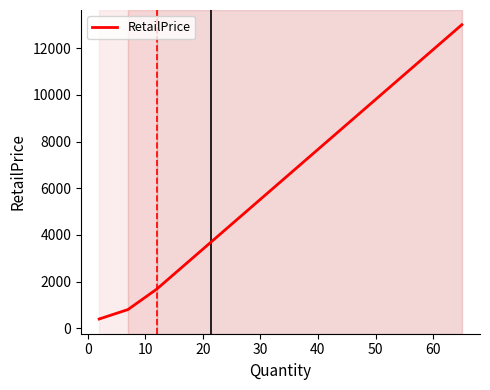

What is the smallest value displayed?

398